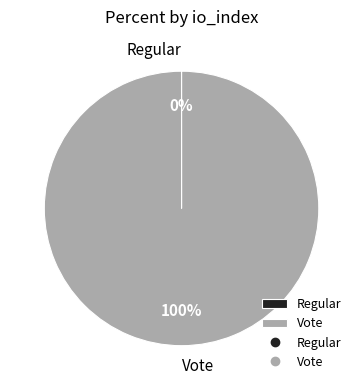

The Vote slice represents 94% of the pie. True or false?

False